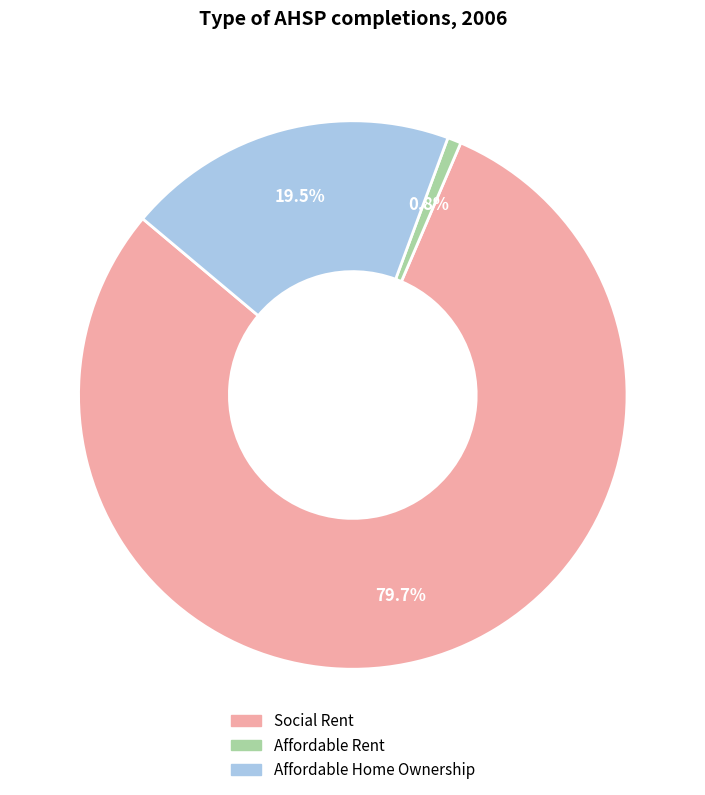

True or false: Affordable Rent accounts for 1% of the total.

True